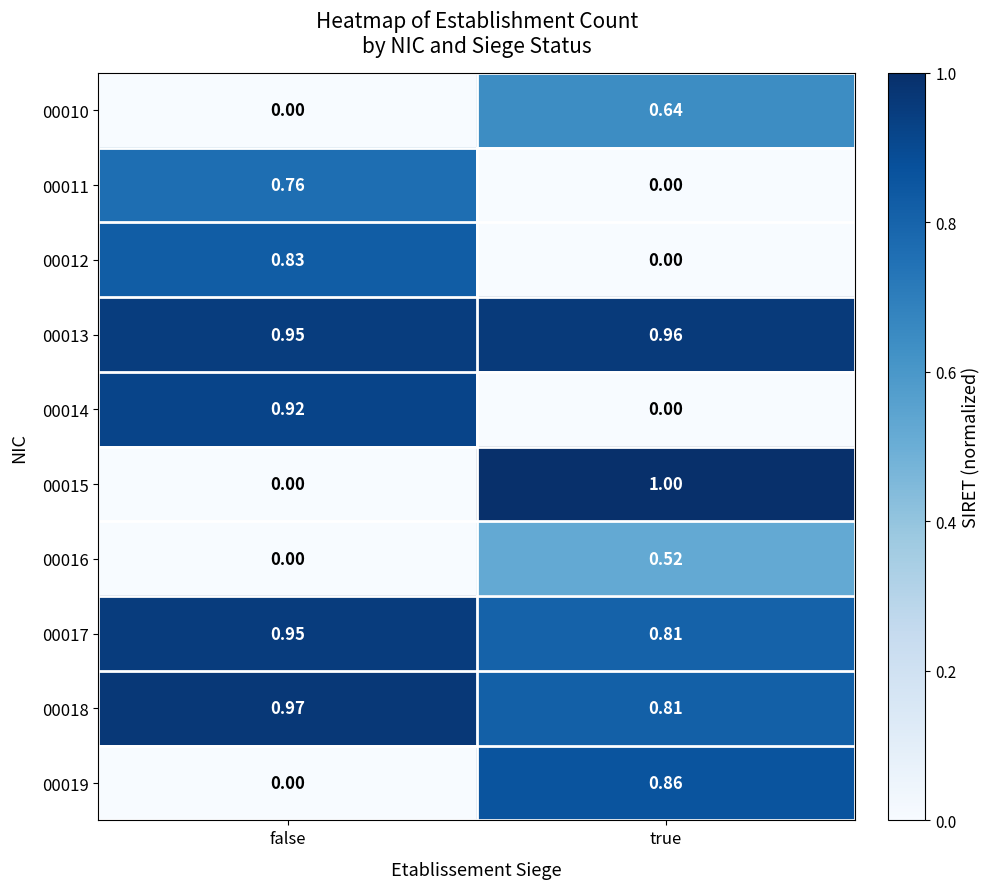

Where is 00010 nearest to the value 0?

false